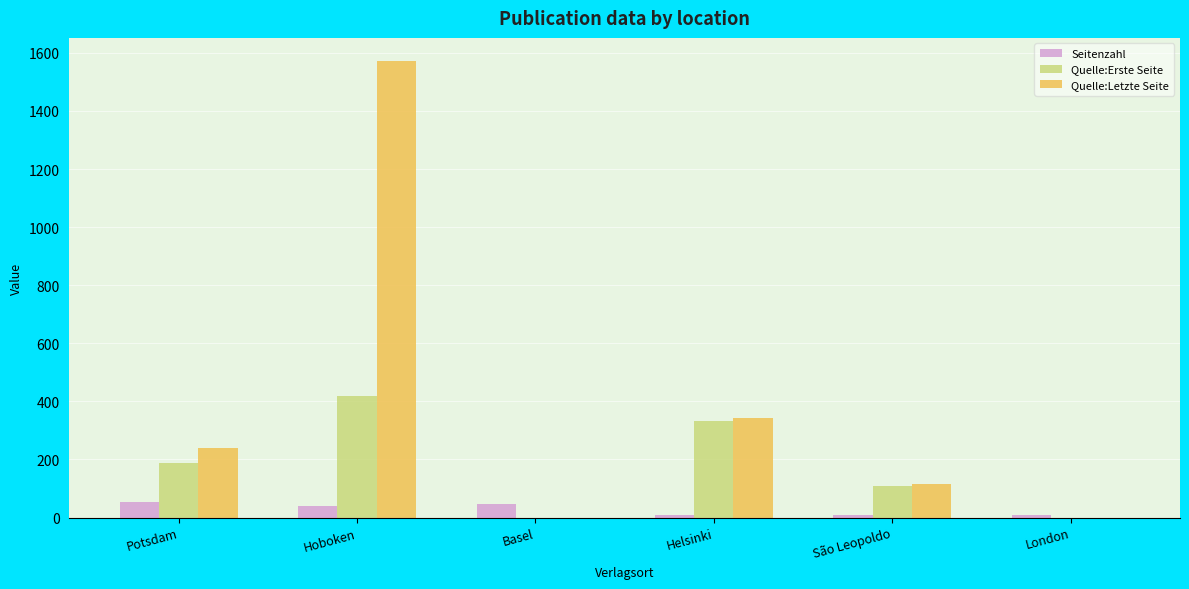

How many series are shown in this chart?

3